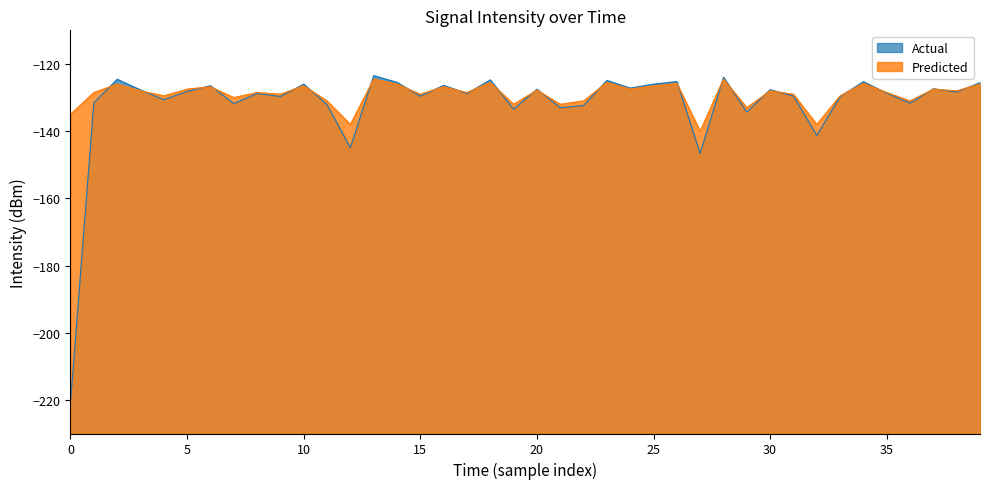

What is the minimum value shown in the chart?

-220.7